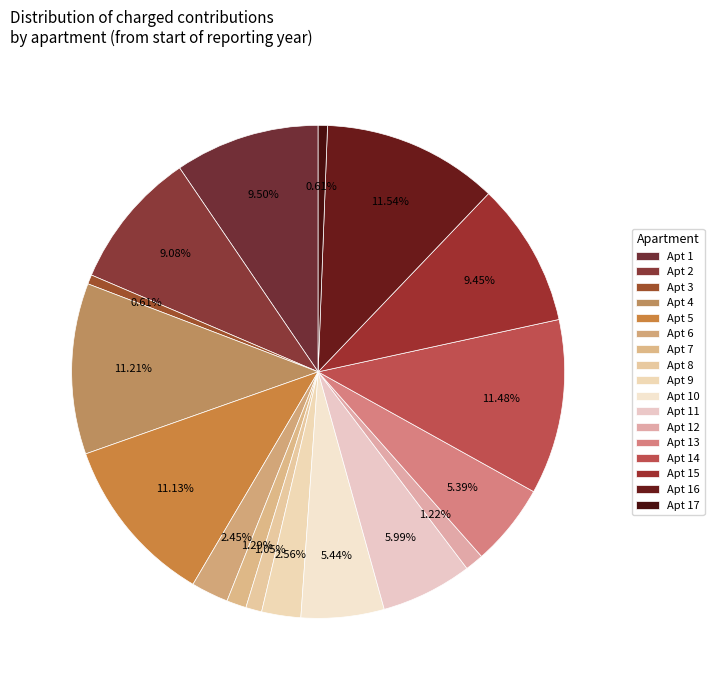

To the nearest percent, what is the difference between the largest and smallest slice percentages?

11%